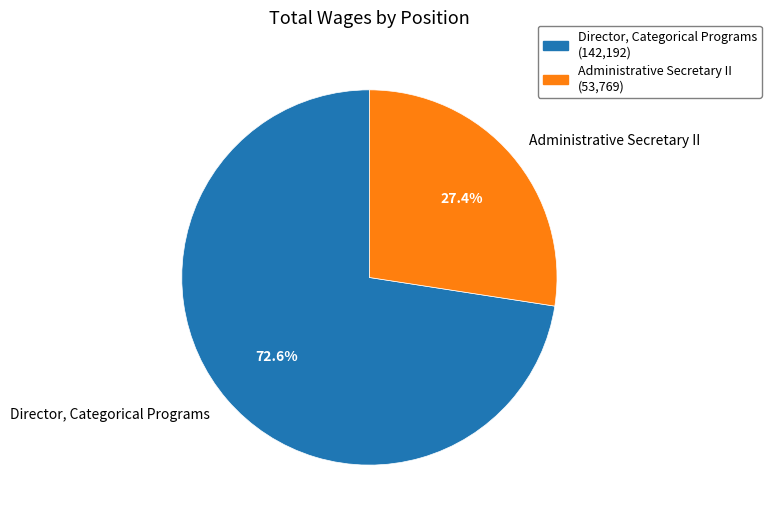

Which slice is the smallest?

Administrative Secretary II